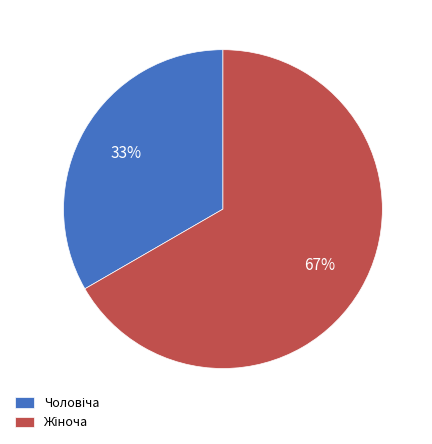

Is there any slice that represents more than half of the pie?

Yes